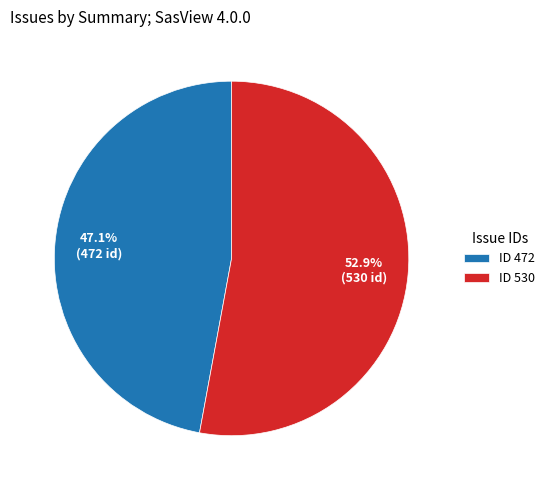

What is the largest slice in the pie chart?

ID 530